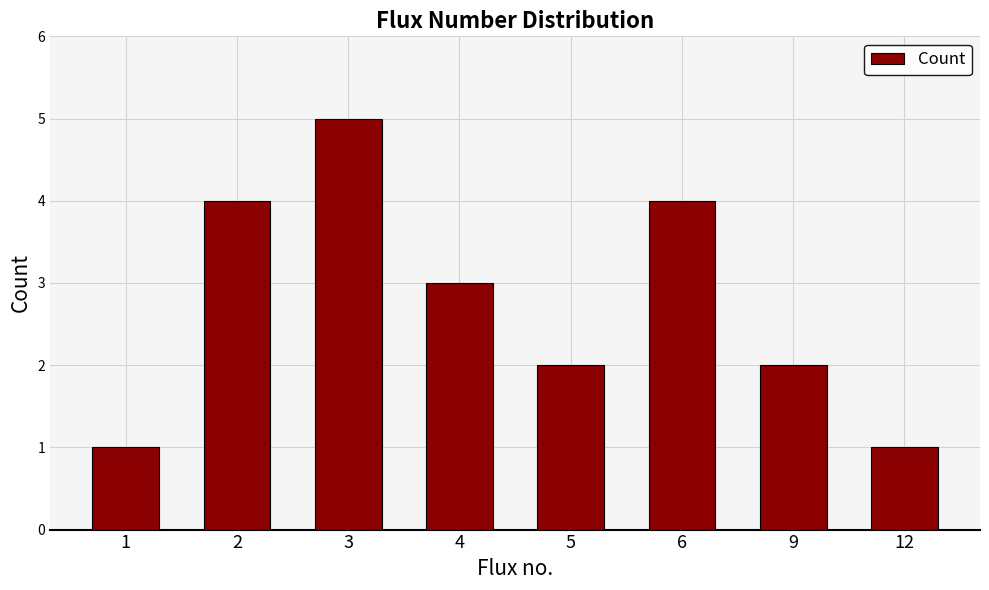

Is it true that the value at 1 is 1?

True